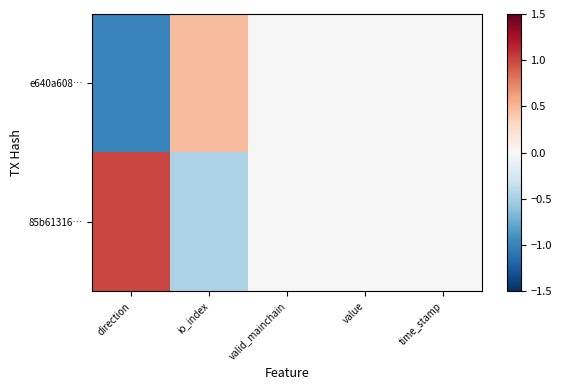

At which category does the chart reach its minimum across all series?

direction